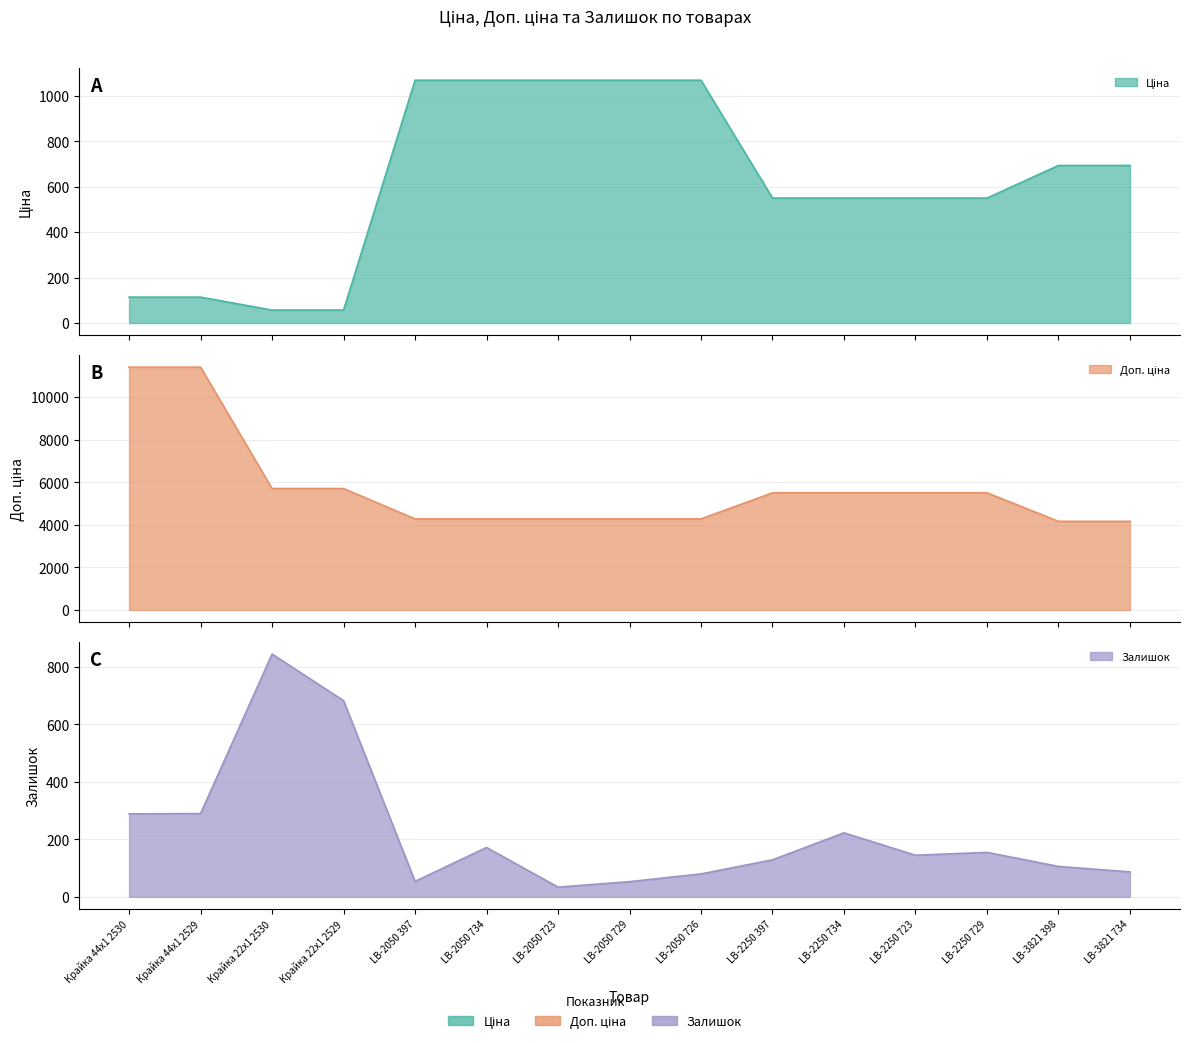

How many distinct data groups are displayed?

3